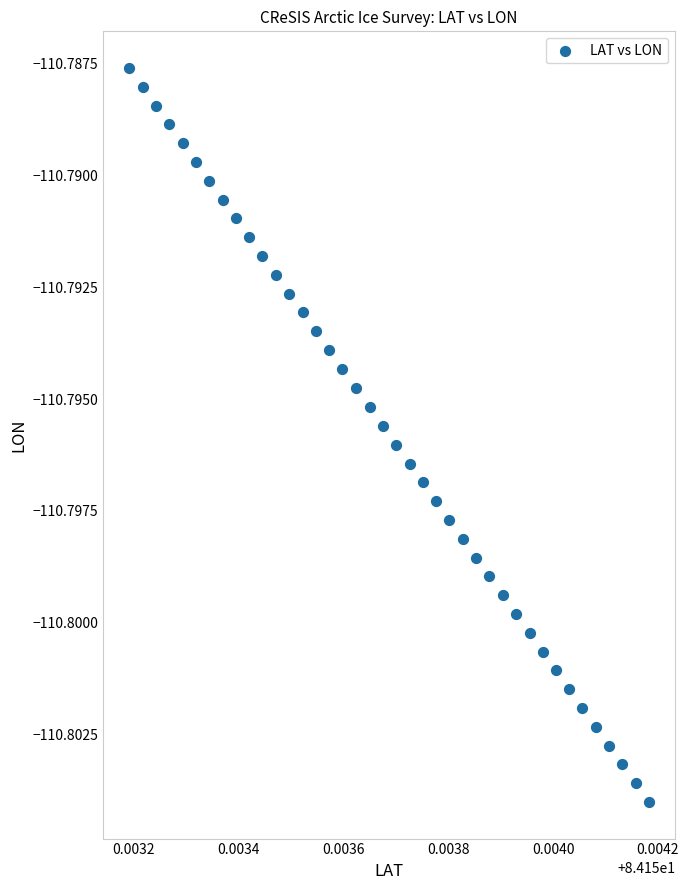

How many points are shown in the scatter plot?

40